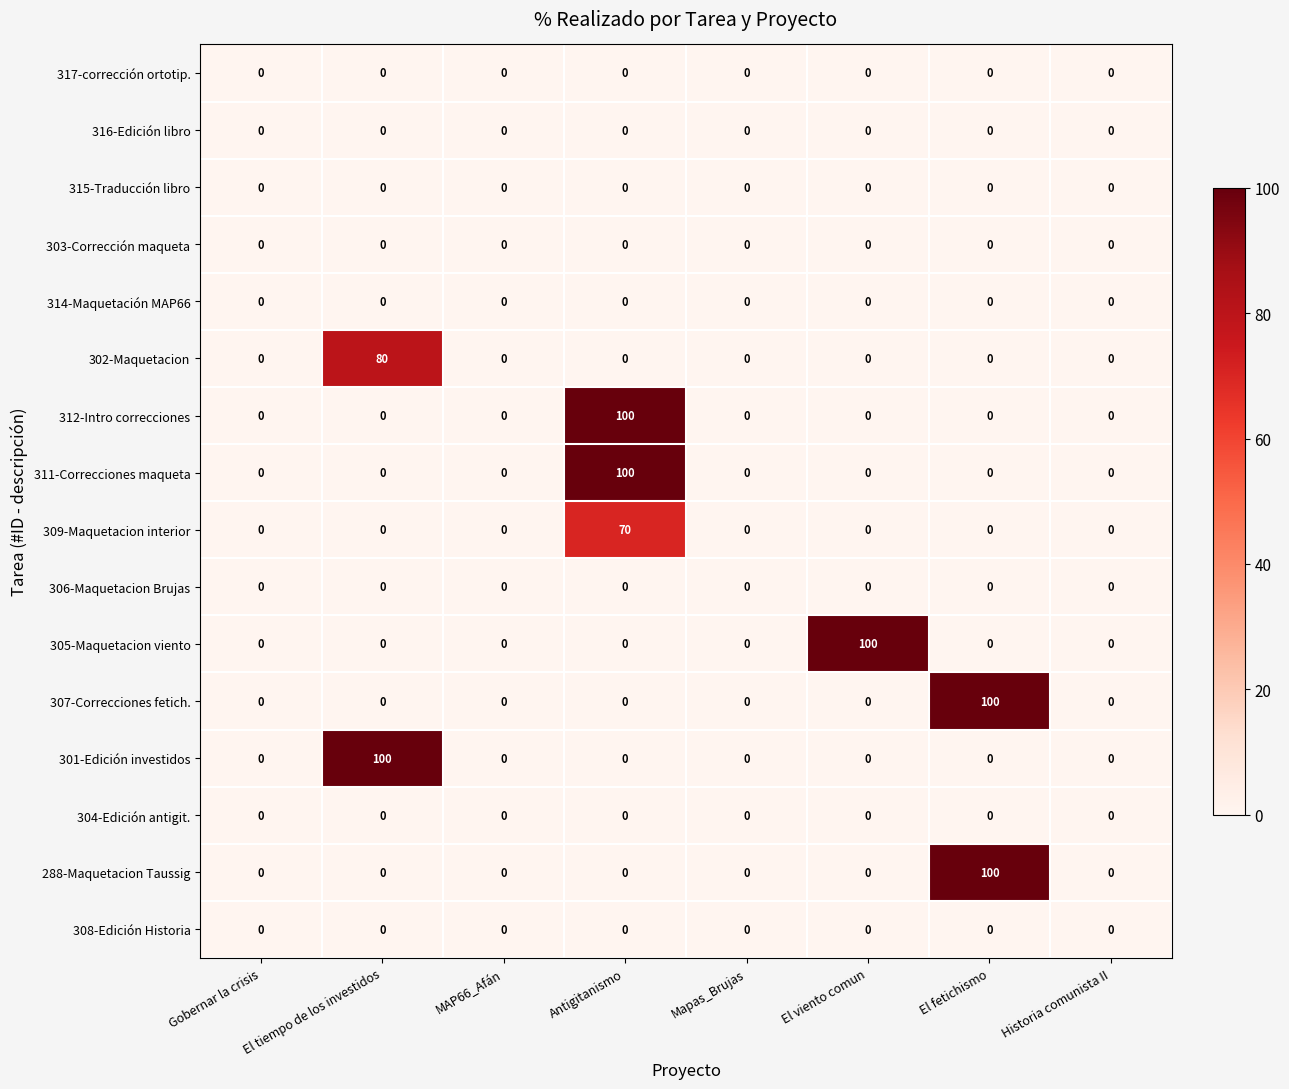

The value of 288-Maquetacion Taussig at MAP66_Afán is 0. True or false?

True